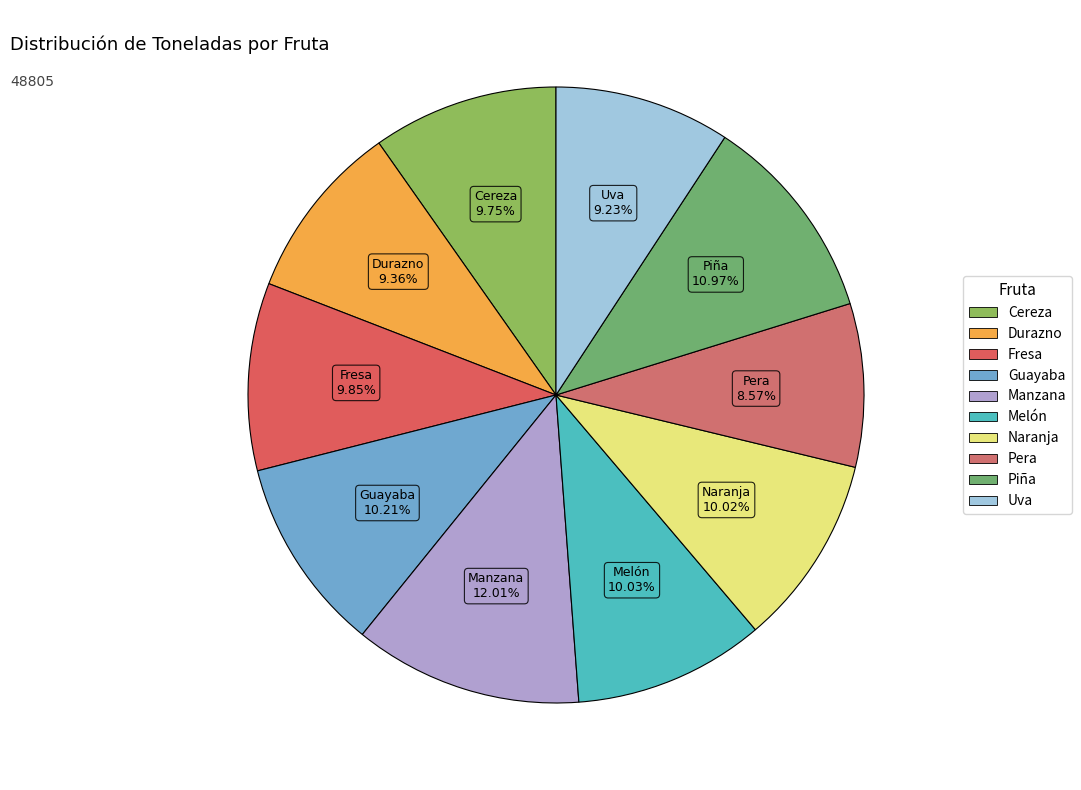

What percentage is the Manzana slice, to the nearest percent?

12%